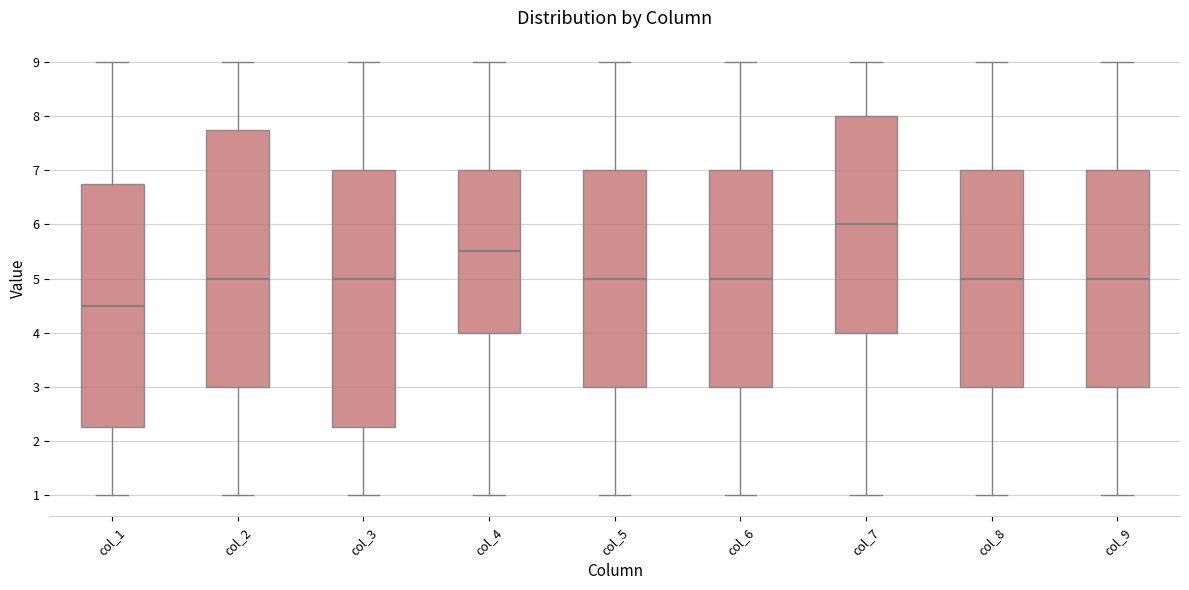

Reading left to right, read every box against the y-axis: the position of its median line, the range the box covers, and the ends of its whiskers. The values are not printed on the chart, so give them approximately, as read against the axis.

col_1: median 4.5, box 2.3 to 6.8, whiskers 1.0 to 9.0
col_2: median 5.0, box 3.0 to 7.8, whiskers 1.0 to 9.0
col_3: median 5.0, box 2.3 to 7.0, whiskers 1.0 to 9.0
col_4: median 5.5, box 4.0 to 7.0, whiskers 1.0 to 9.0
col_5: median 5.0, box 3.0 to 7.0, whiskers 1.0 to 9.0
col_6: median 5.0, box 3.0 to 7.0, whiskers 1.0 to 9.0
col_7: median 6.0, box 4.0 to 8.0, whiskers 1.0 to 9.0
col_8: median 5.0, box 3.0 to 7.0, whiskers 1.0 to 9.0
col_9: median 5.0, box 3.0 to 7.0, whiskers 1.0 to 9.0